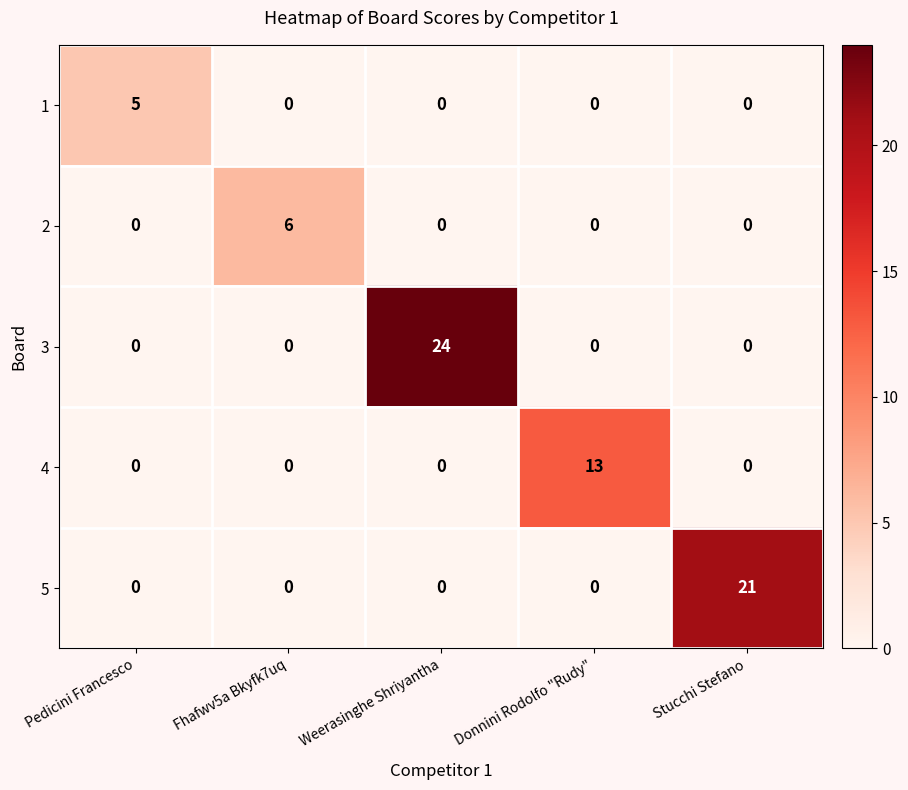

What is the total value across all series at Donnini Rodolfo "Rudy"?

13